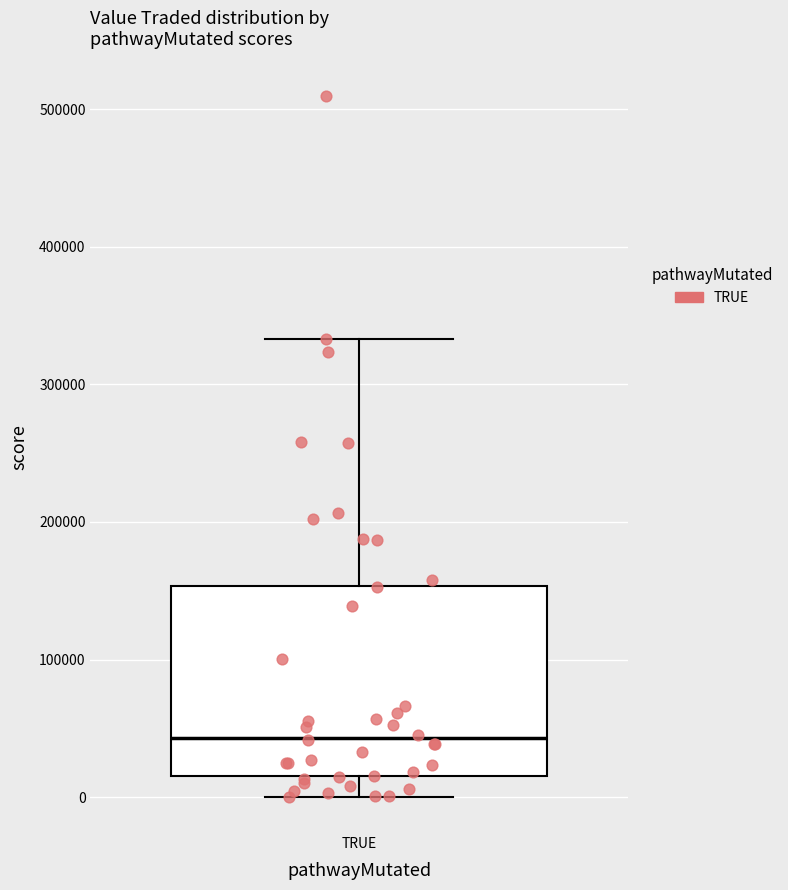

Where does the median line of the box for TRUE sit on the y-axis? The values are not printed on the chart, so give them approximately, as read against the axis.

40000